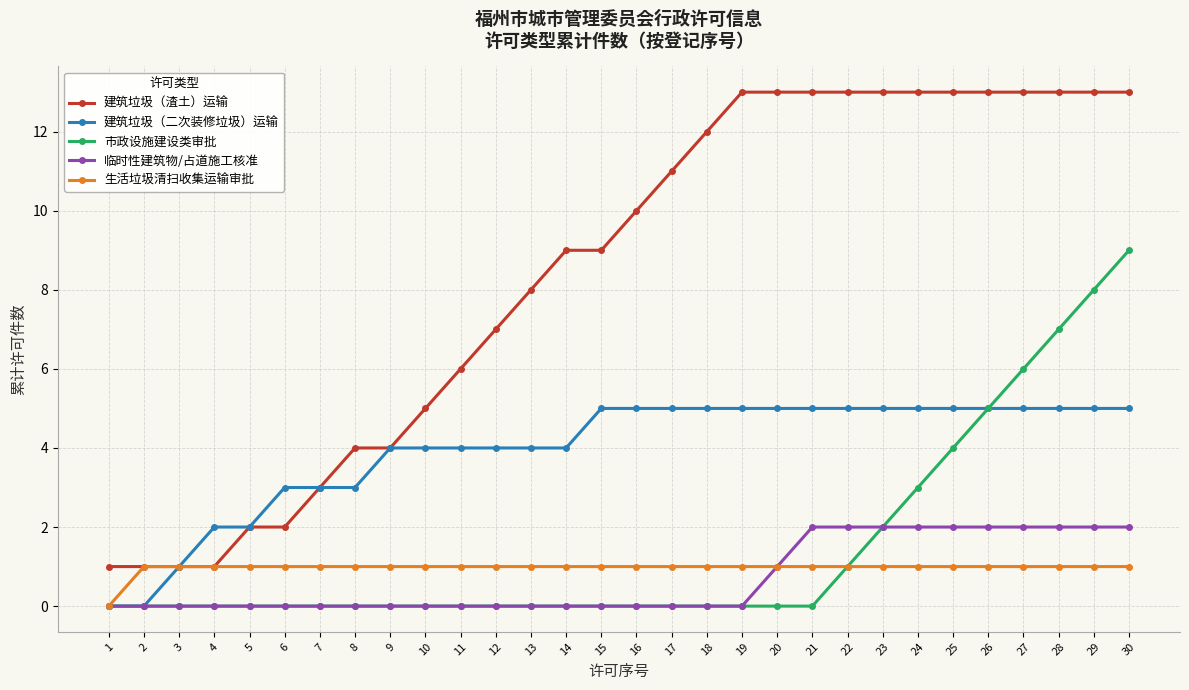

Between 6 and 8, which series saw the biggest shift?

建筑垃圾（渣土）运输